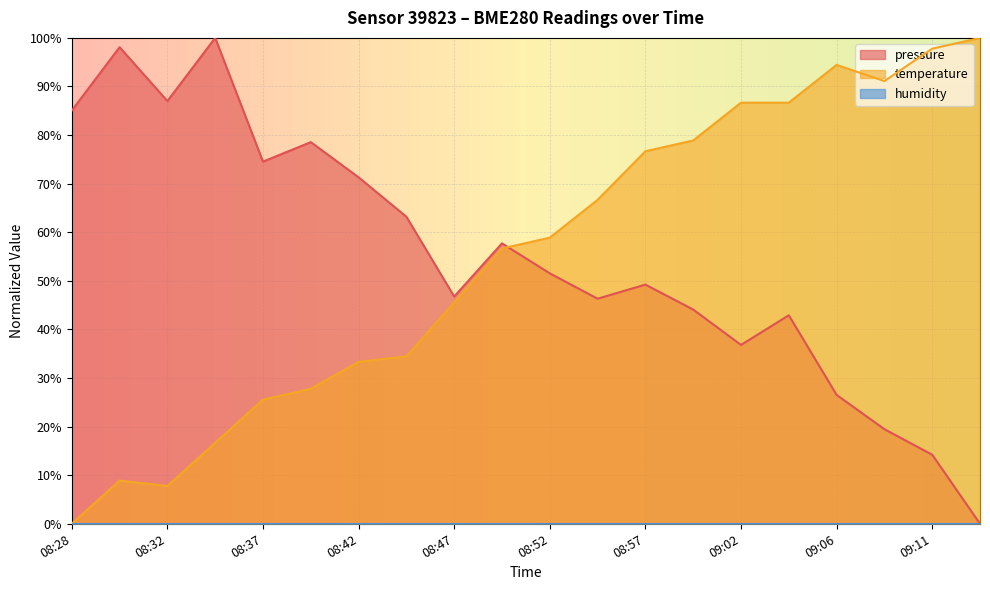

What is the difference between the temperature values at 09:11 and 09:14?

2.2